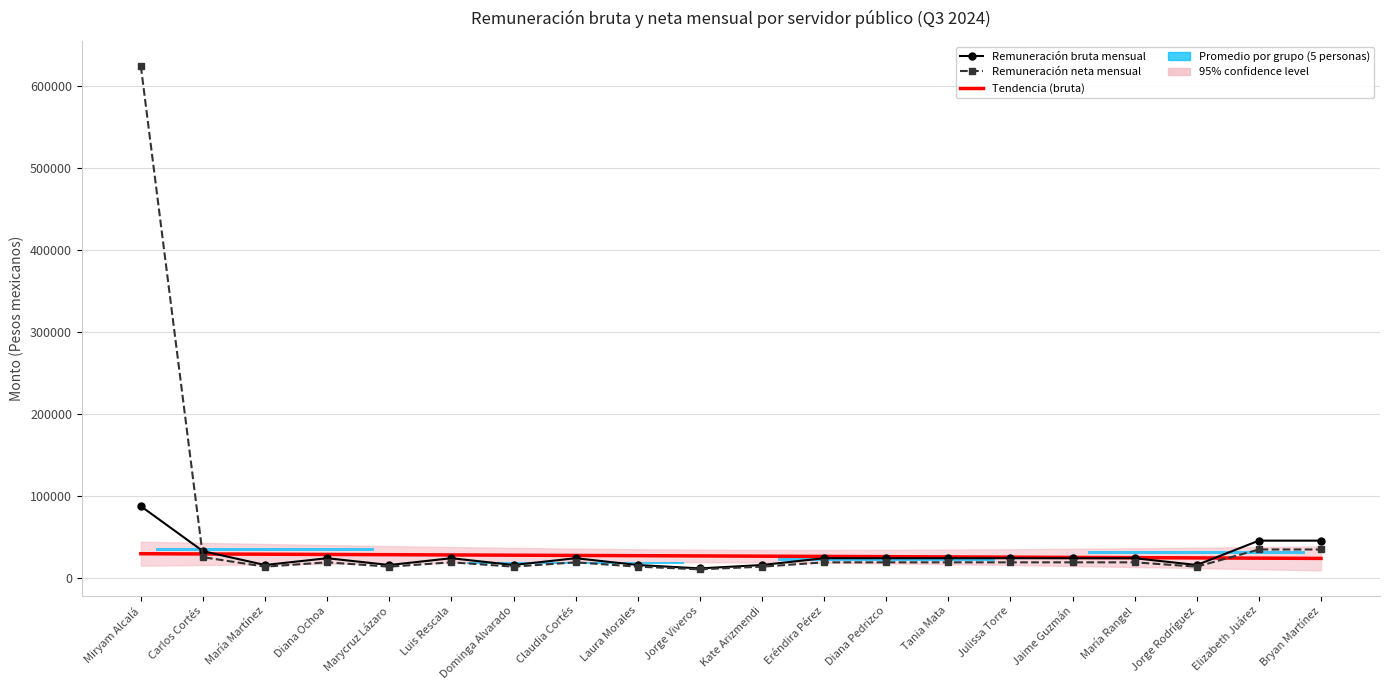

How many data points in Remuneración neta mensual are above 18698?

13